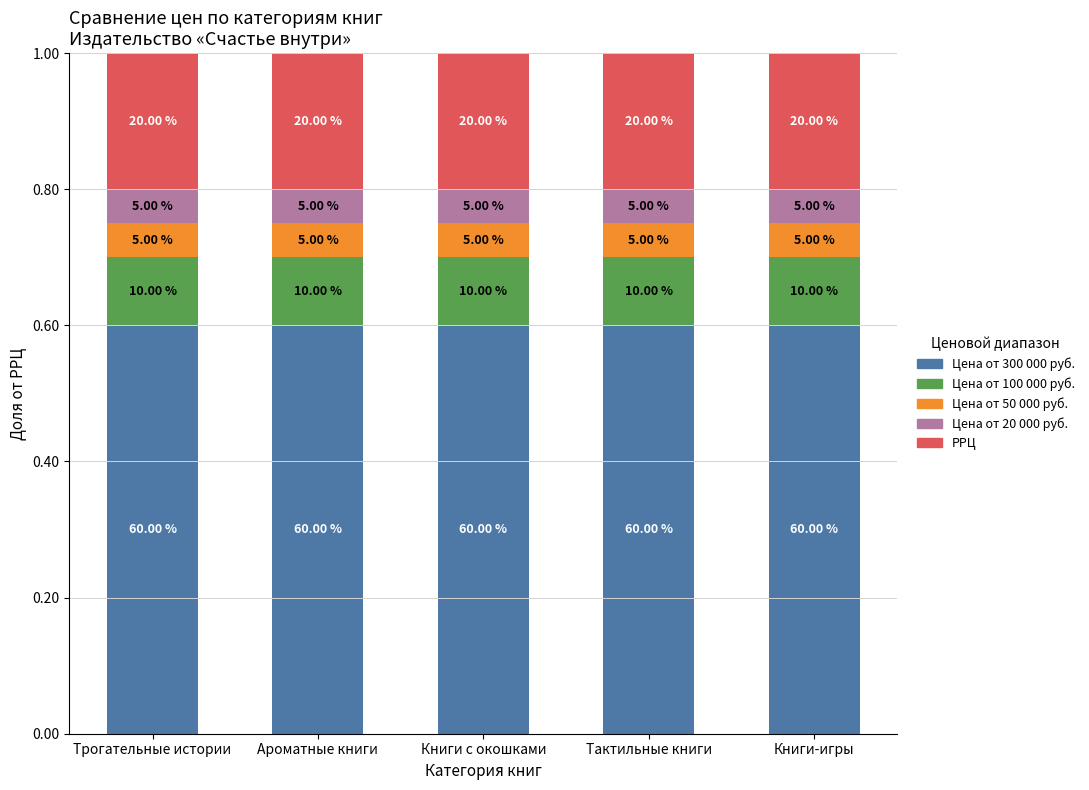

Does the chart contain any negative values?

No